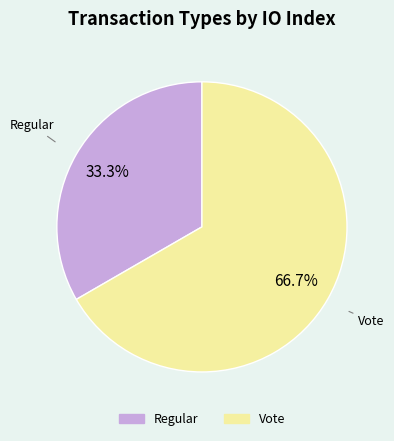

To the nearest percent, what is the difference between the largest and smallest slice percentages?

33%